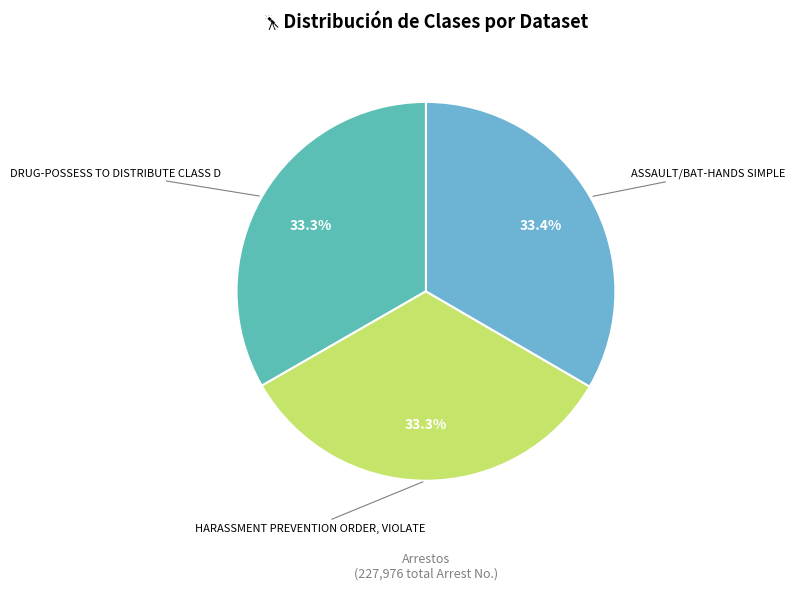

Does any single category account for the majority?

No